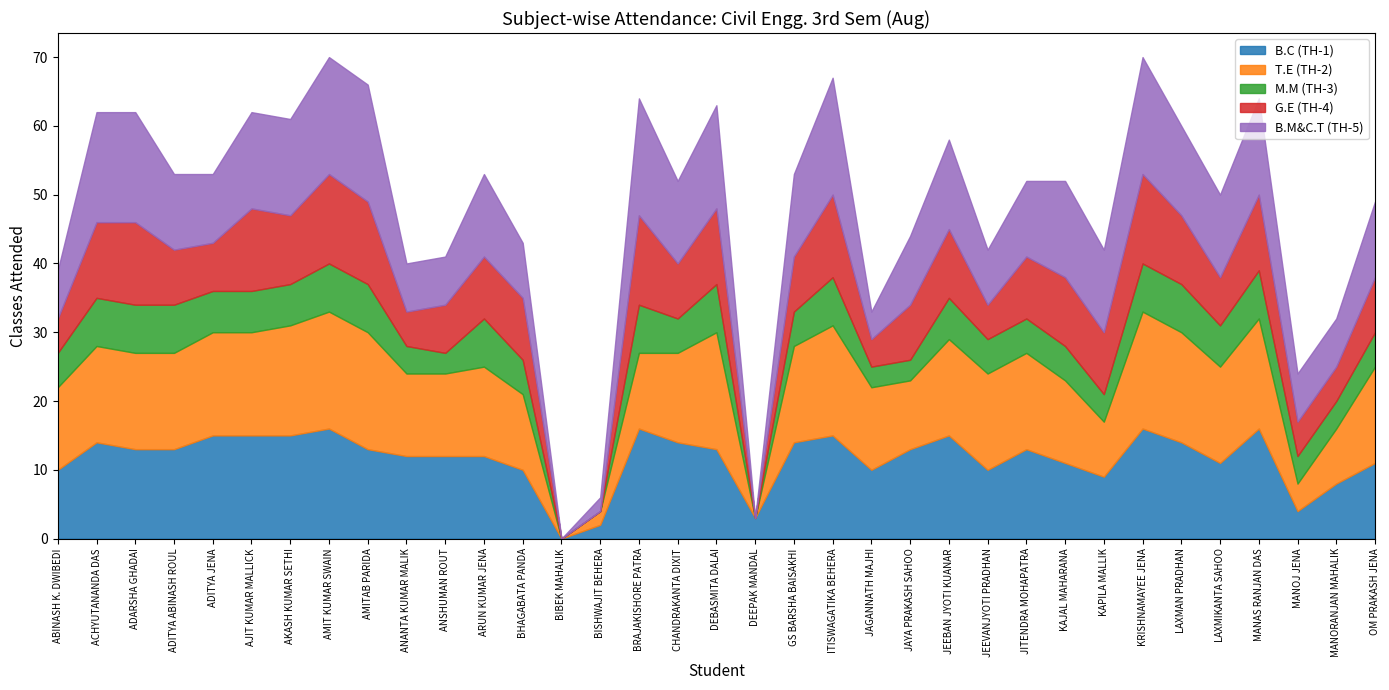

At OM PRAKASH JENA, list the series in order from largest to smallest.

T.E (TH-2), B.C (TH-1), B.M&C.T (TH-5), G.E (TH-4), M.M (TH-3)